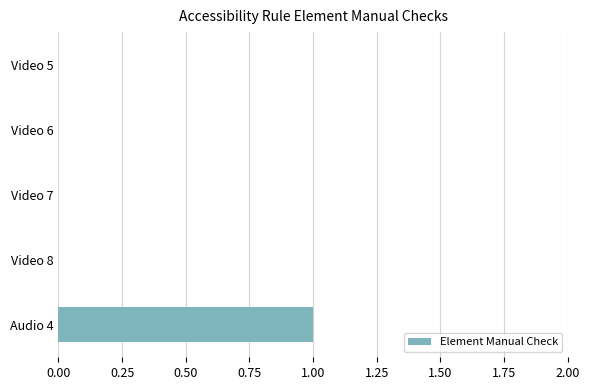

True or false: the data shows 0 at Video 8.

True